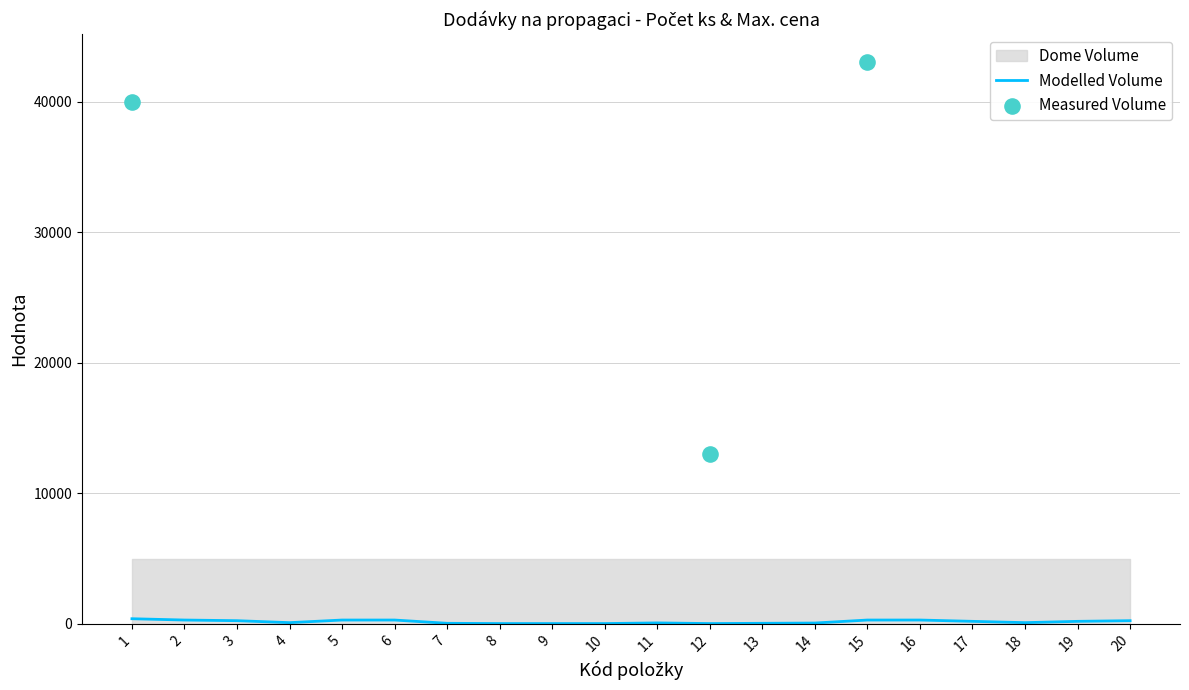

What is the ratio of the value at 18 to the value at 12?

3.3